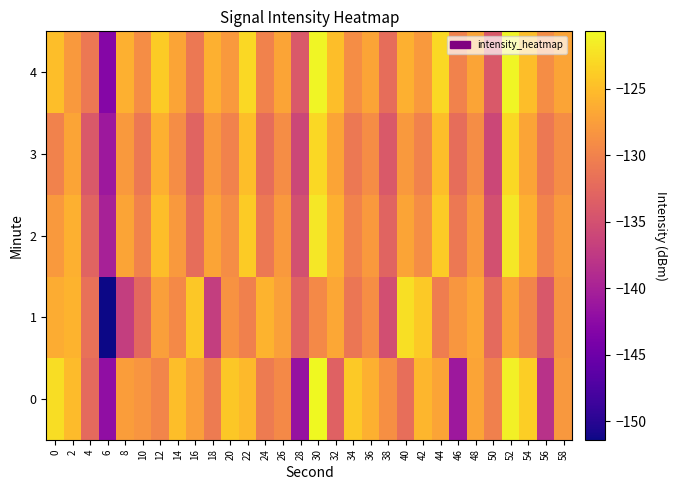

What is the maximum value shown in the chart?

-120.7